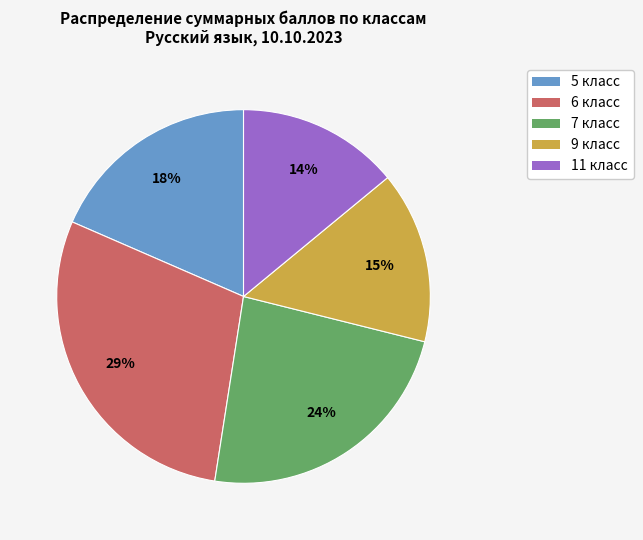

How many segments does this pie chart have?

5